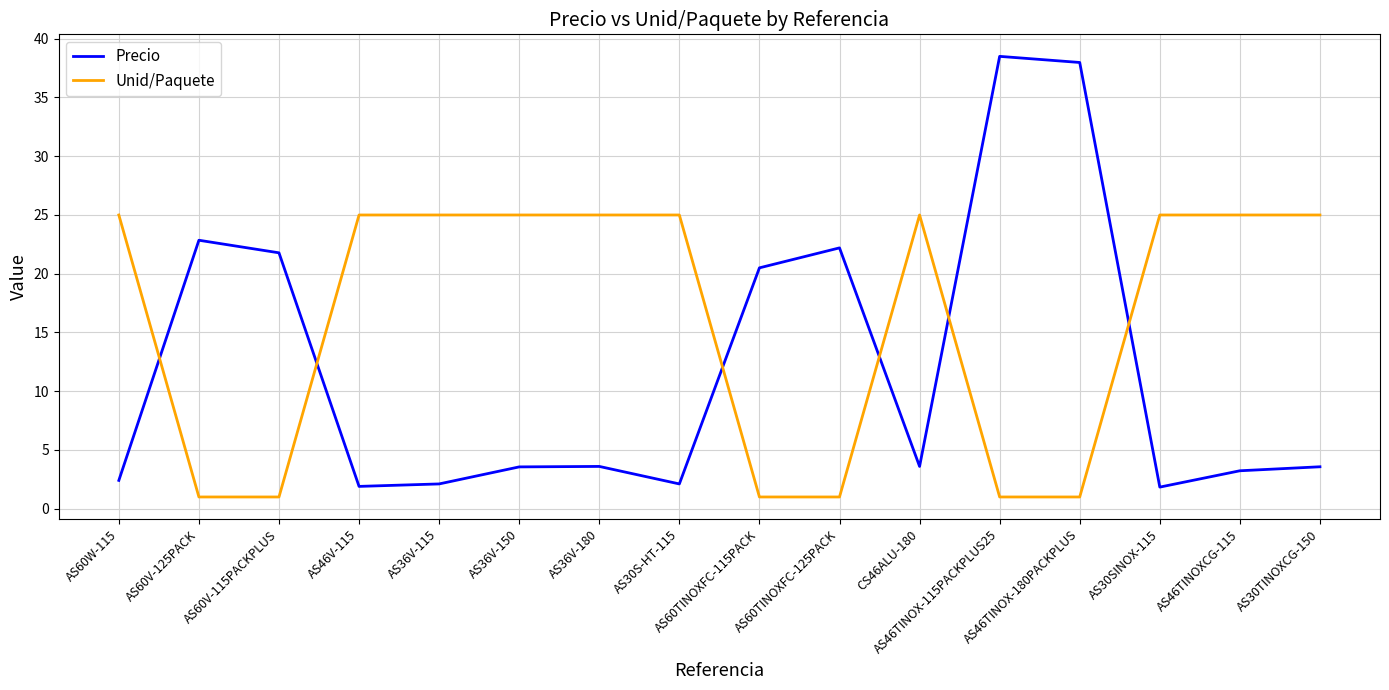

What is the difference between the maximum and minimum values in the Precio series?

36.7